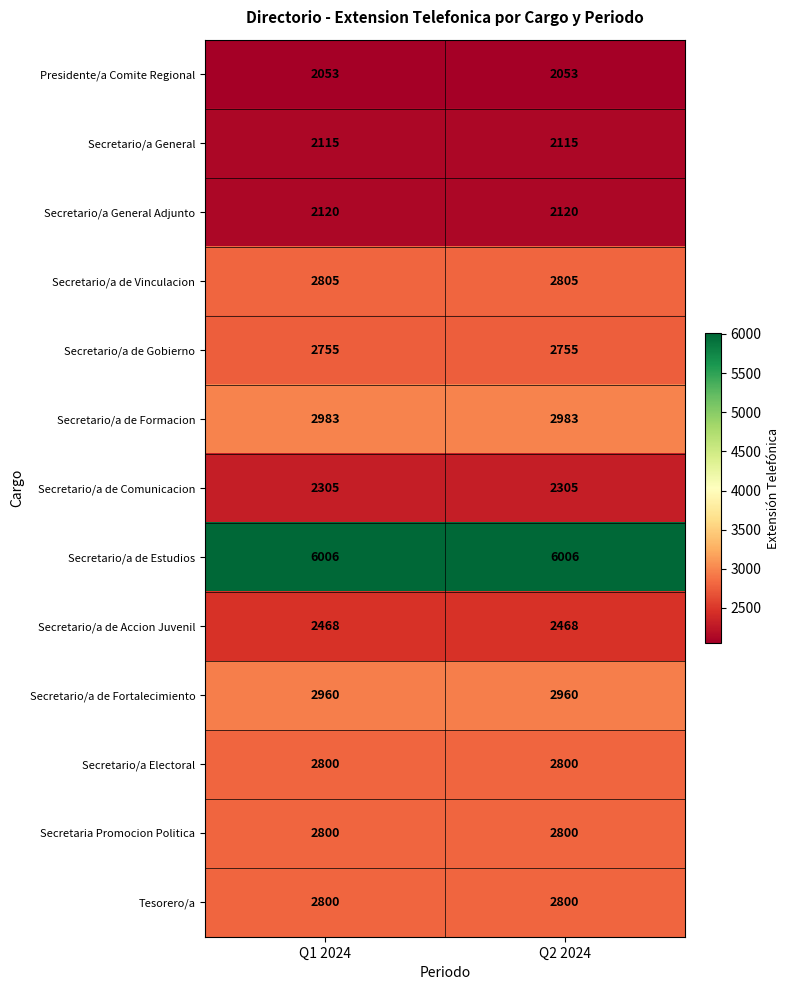

The Tesorero/a series shows 2800 at Q1 2024. True or false?

True